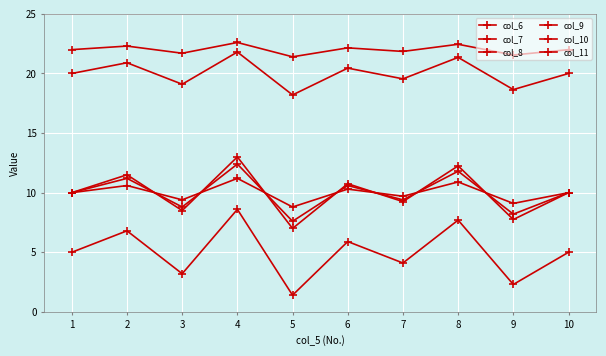

How many categories are shown in the chart?

10